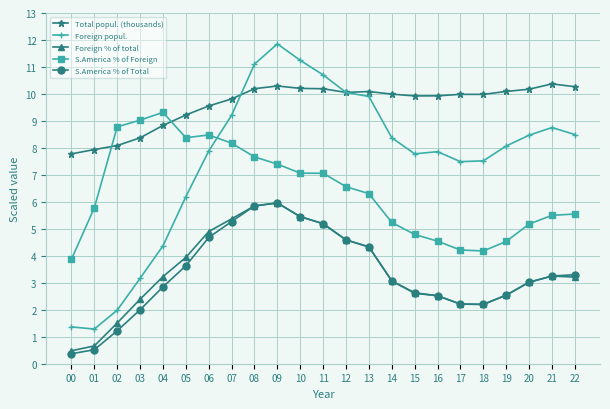

How many data points does each series have?

23